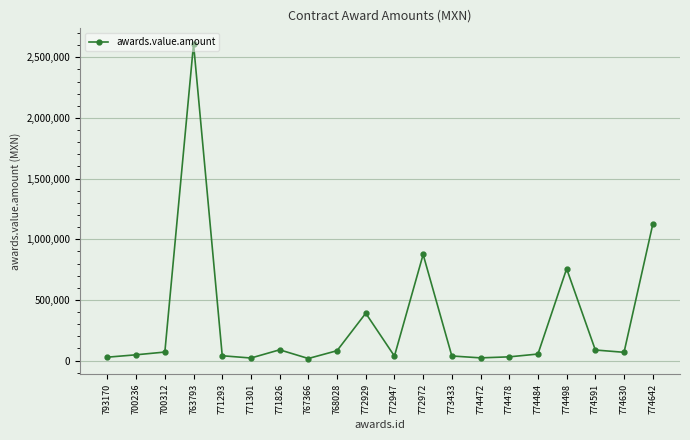

True or false: the data shows 88433.0 at 771826.

True